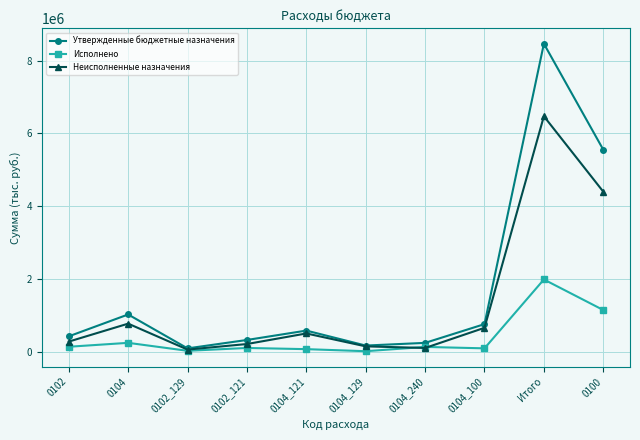

Which category has the highest value in the Утвержденные бюджетные назначения series?

Итого